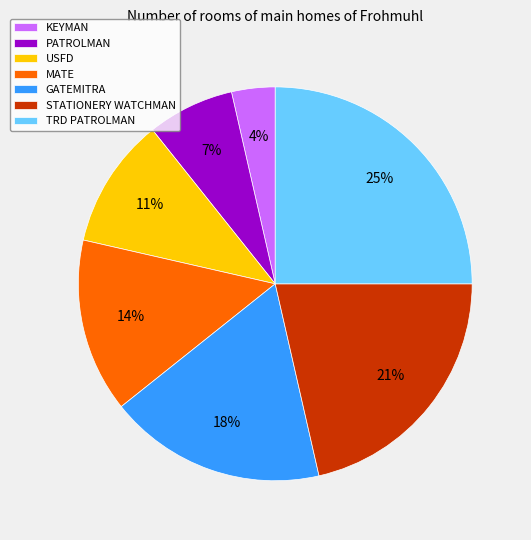

How many segments does this pie chart have?

7